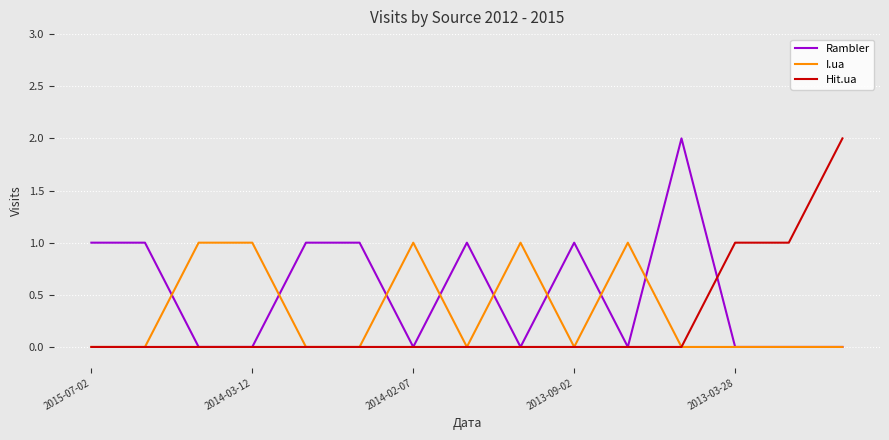

Which series has the largest total across all categories?

Rambler